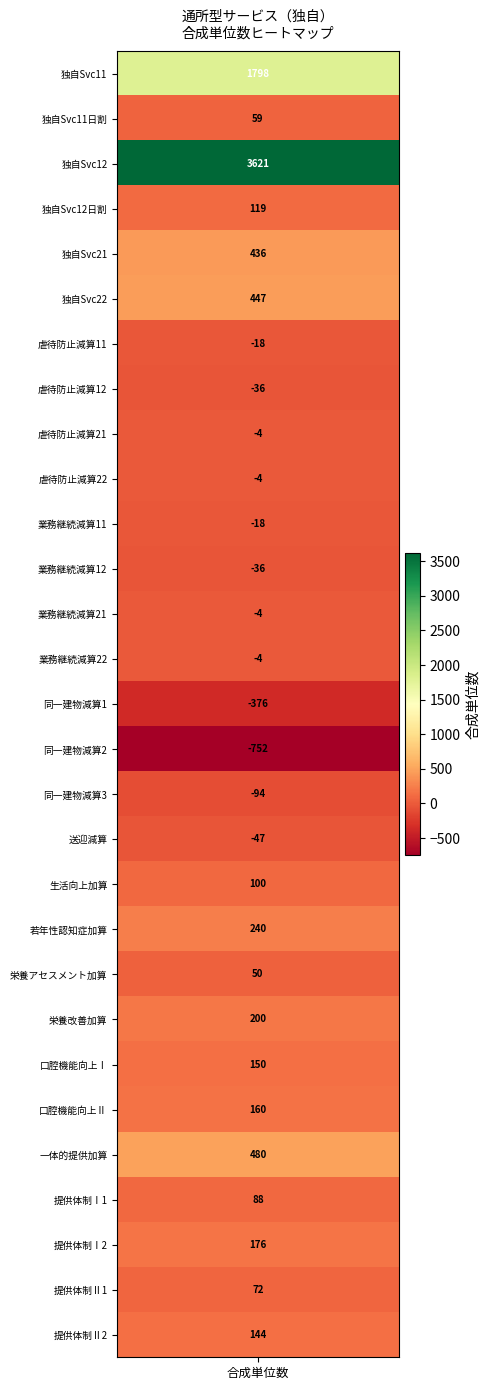

What is the minimum value shown in the chart?

-752